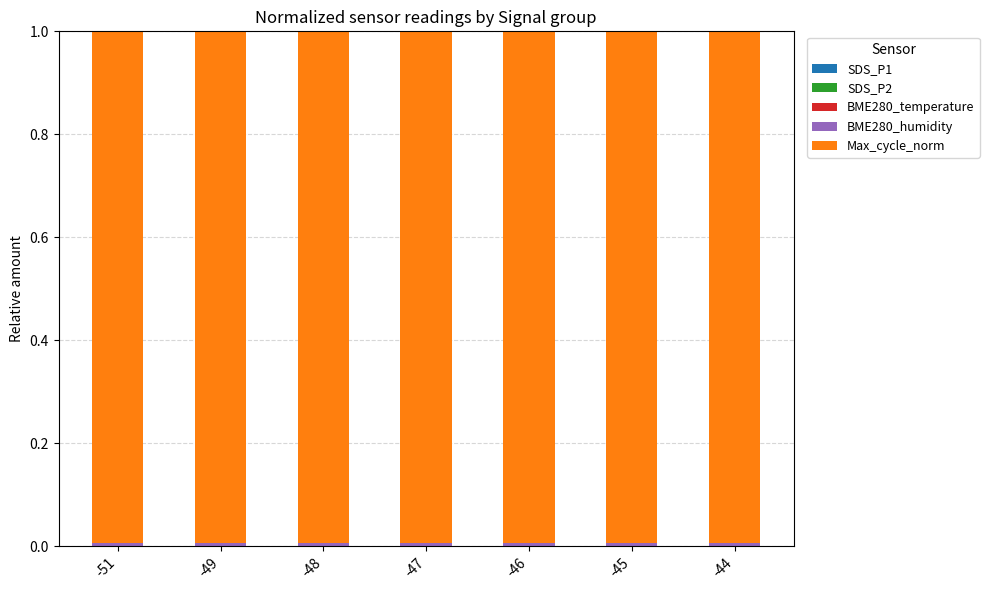

At how many categories does at least one series exceed 0?

7